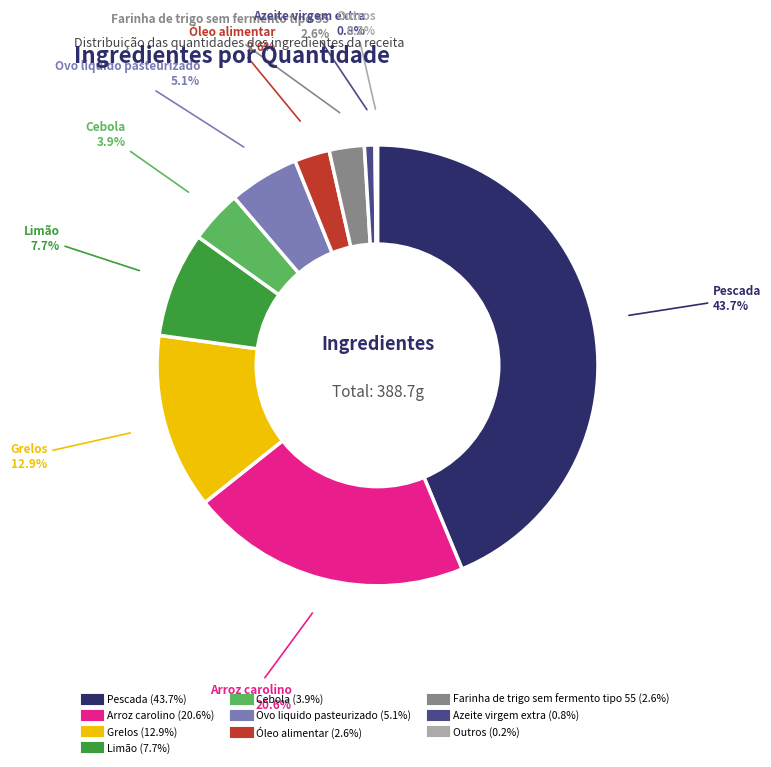

Does any single category account for the majority?

No